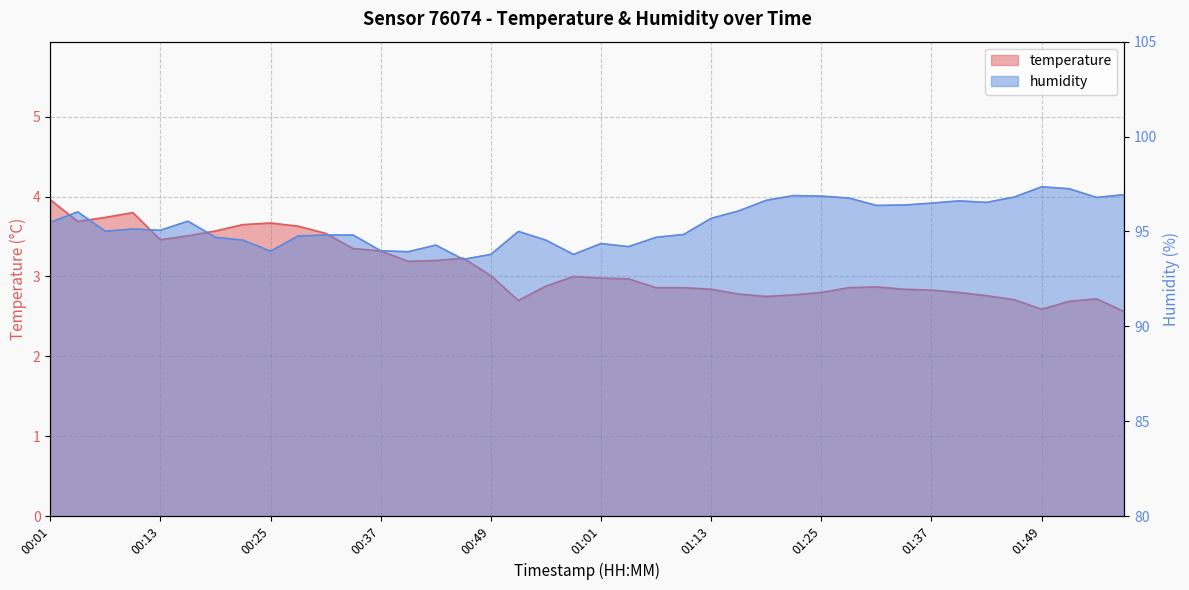

True or false: humidity and temperature intersect in this chart.

False